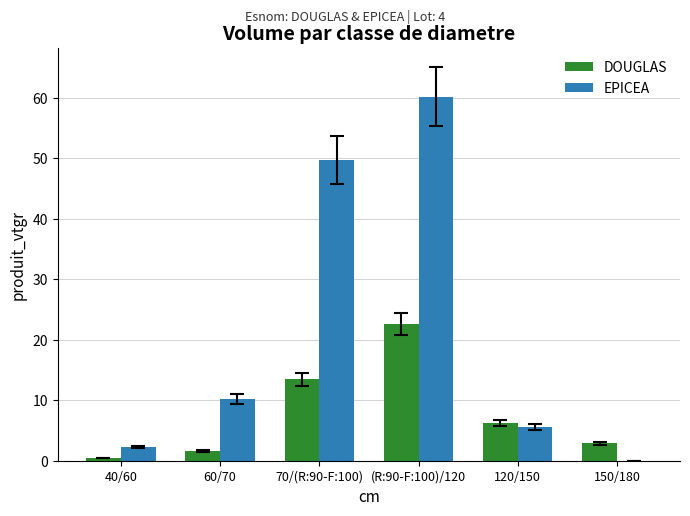

The value of DOUGLAS at (R:90-F:100)/120 is 22.7. True or false?

True